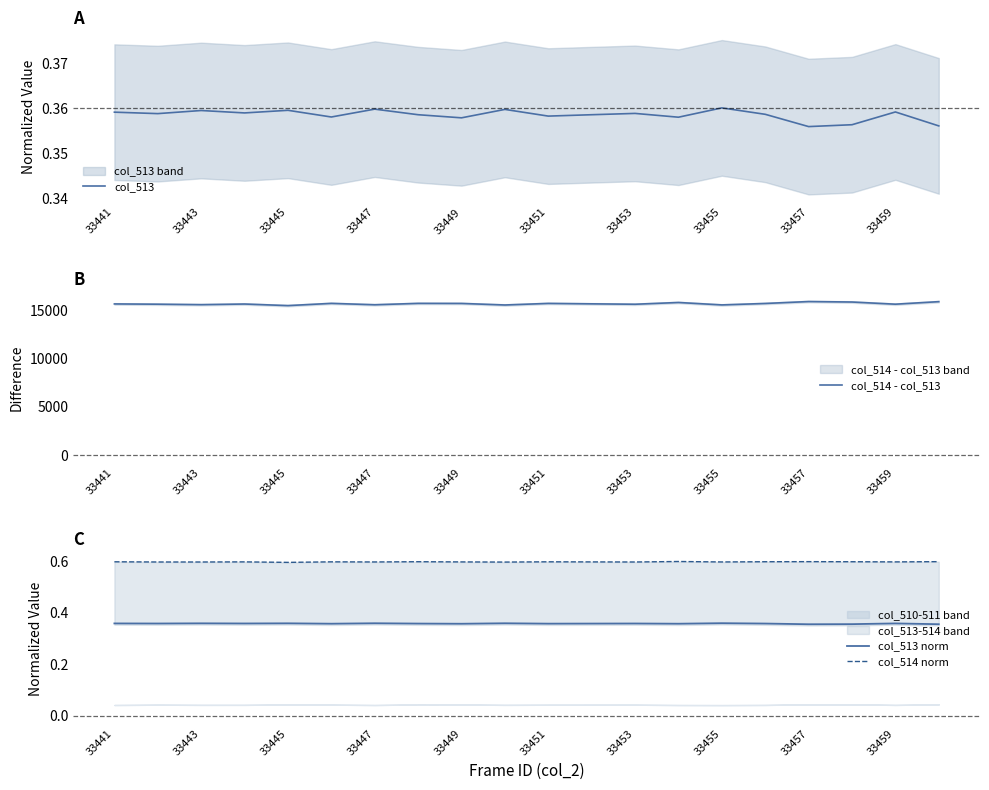

What is the minimum value for col_514 - col_513?

15518